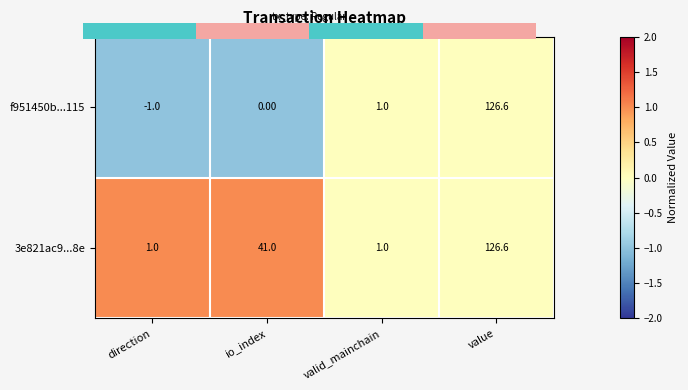

Between direction and valid_mainchain, which series saw the biggest shift?

f951450b...115